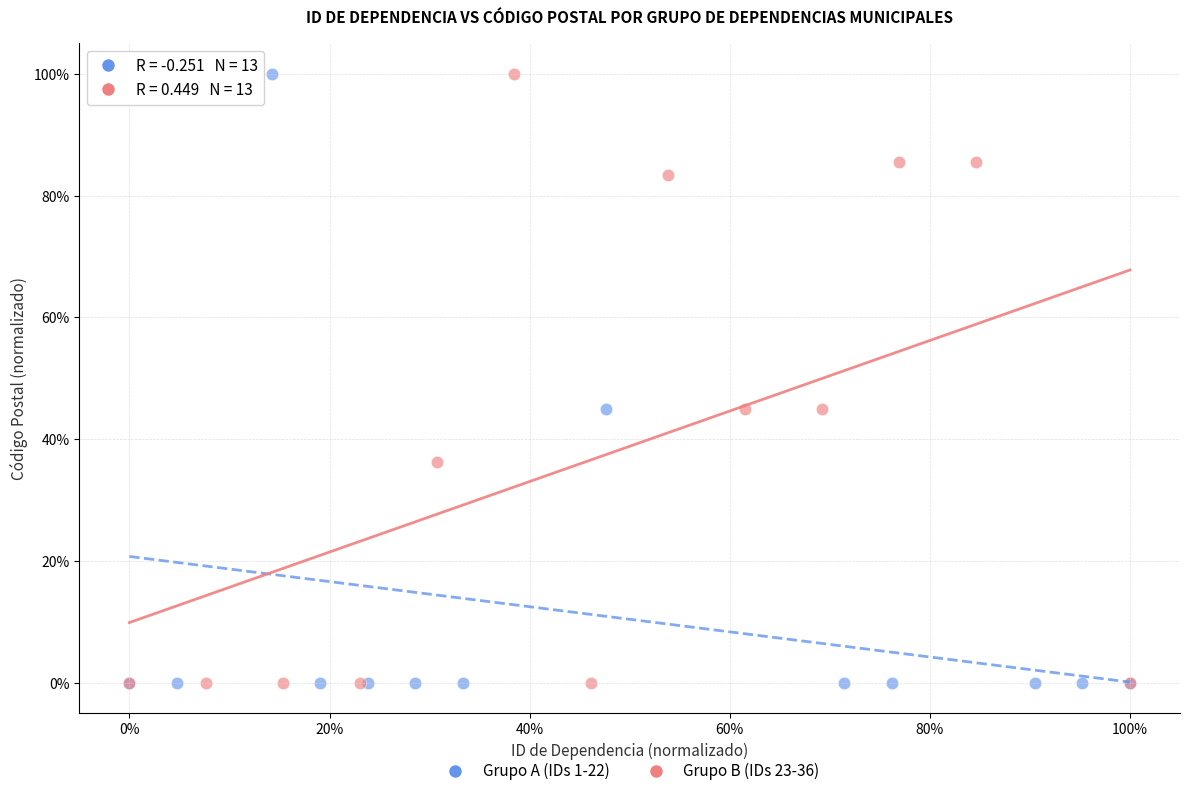

What are all the series names shown in the legend?

Grupo A (IDs 1-22), Grupo B (IDs 23-36)